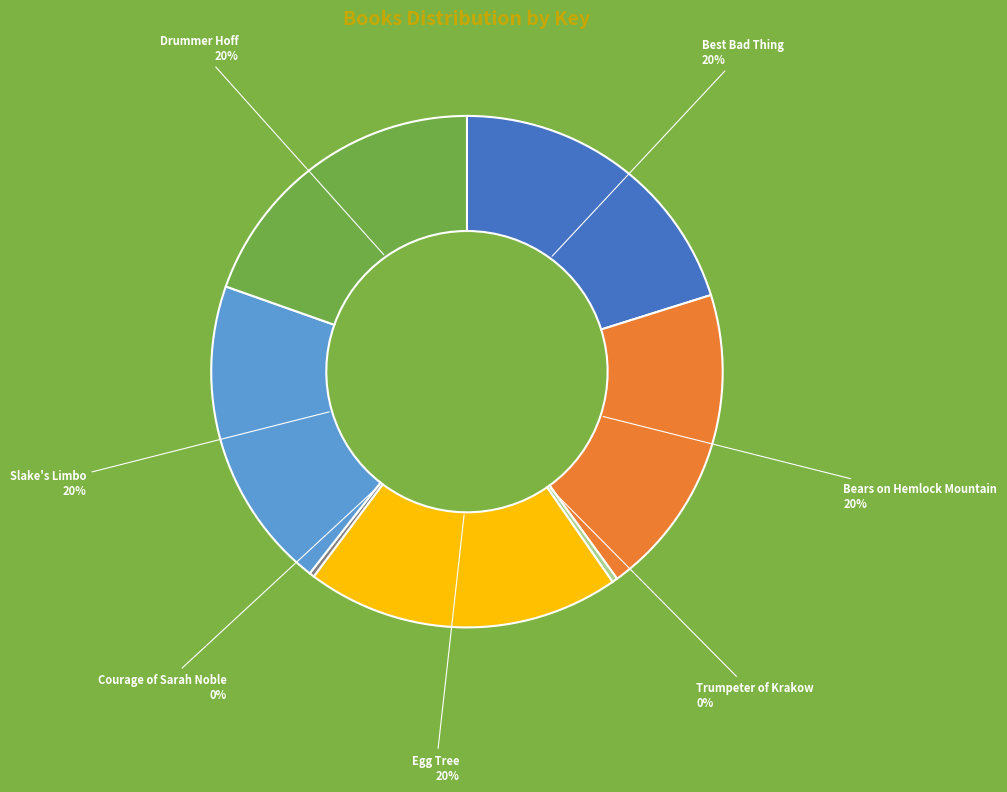

Which has a higher value, Trumpeter of Krakow or Best Bad Thing?

Best Bad Thing